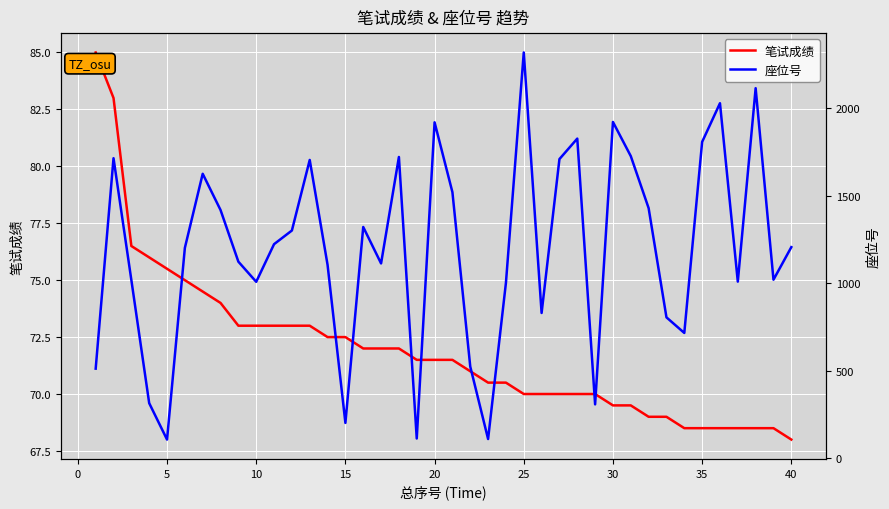

True or false: 笔试成绩 and 座位号 intersect in this chart.

False